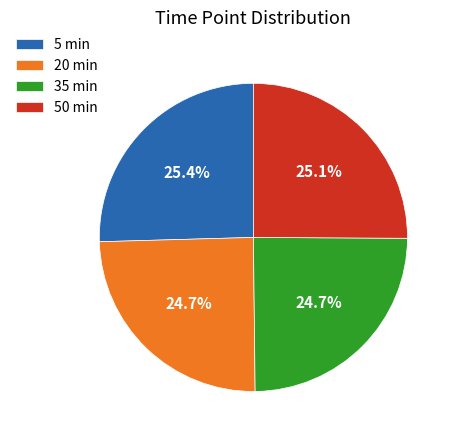

Does 20 min account for over 50% of the chart?

No